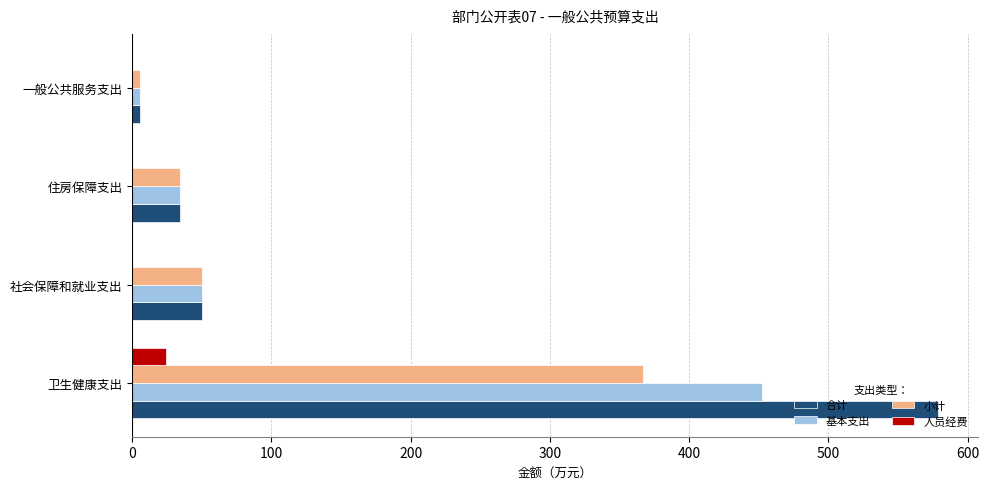

At which label does 合计 reach its peak?

卫生健康支出